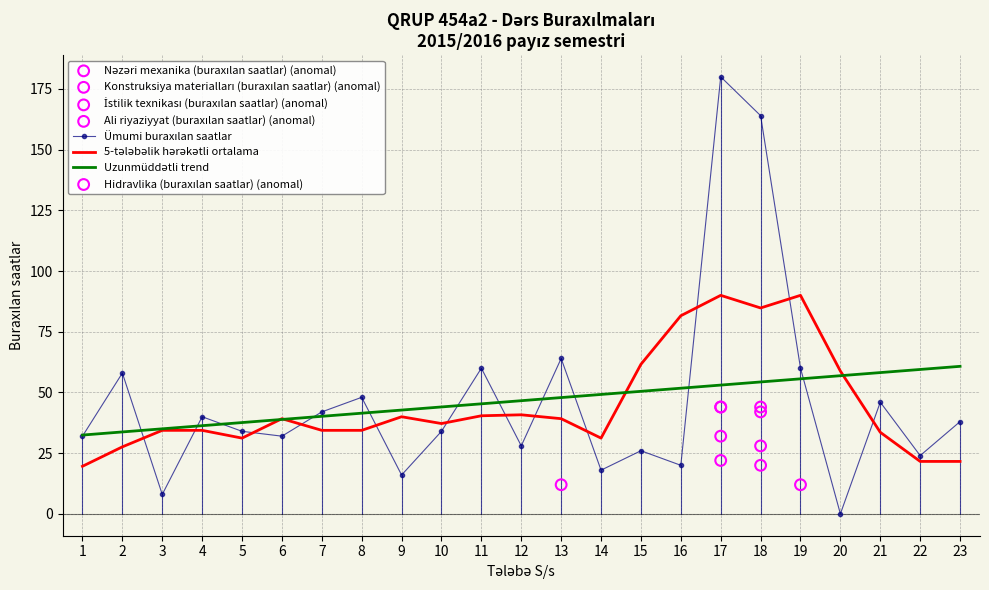

Which series contains the highest Y value?

Ümumi buraxılan saatlar